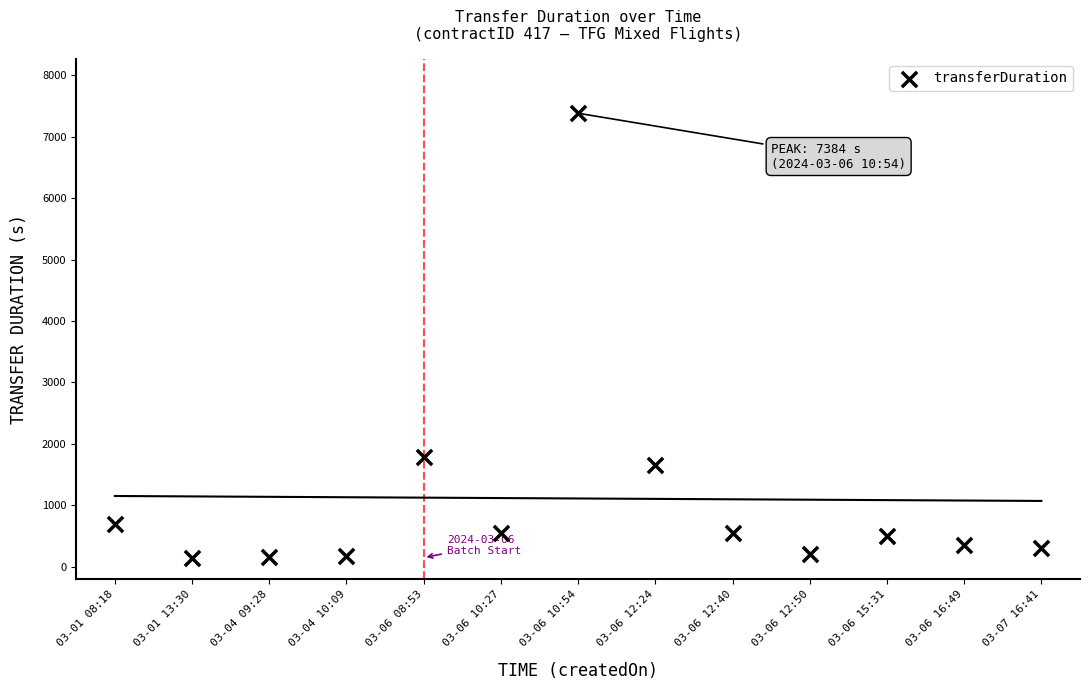

What Y value in the scatter plot is closest to 3764?

1779